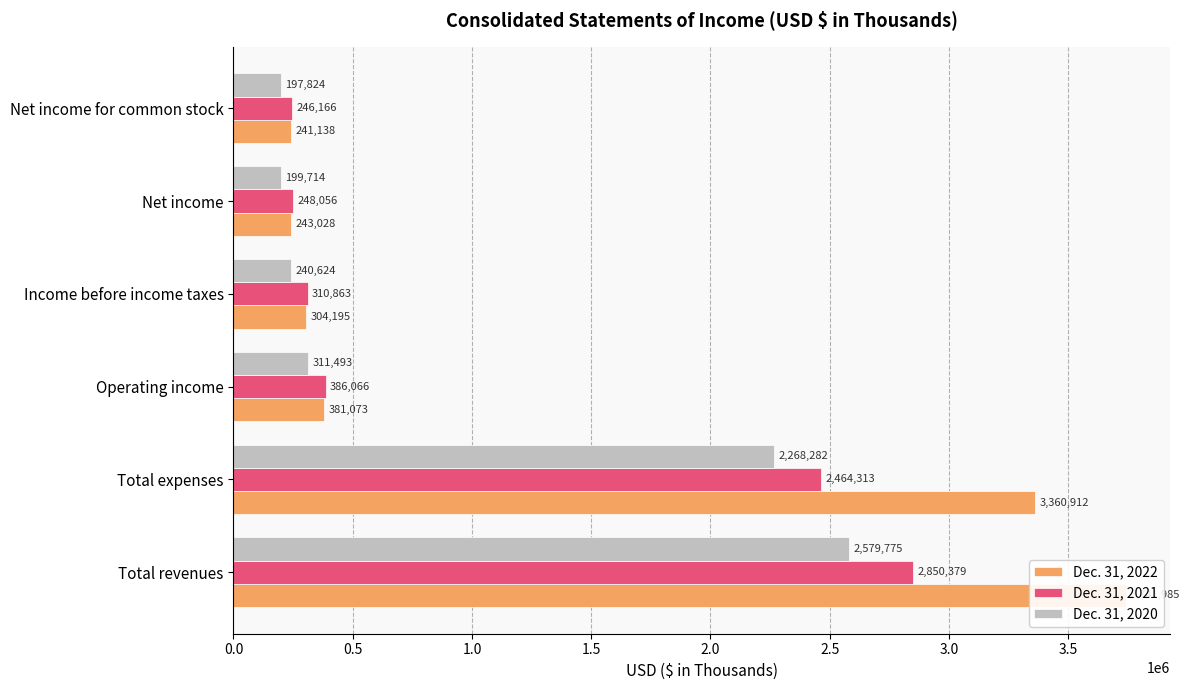

Reading left to right, list all the values displayed in this chart.

Dec. 31, 2022: 3741985	3360912	381073	304195	243028	241138
Dec. 31, 2021: 2850379	2464313	386066	310863	248056	246166
Dec. 31, 2020: 2579775	2268282	311493	240624	199714	197824